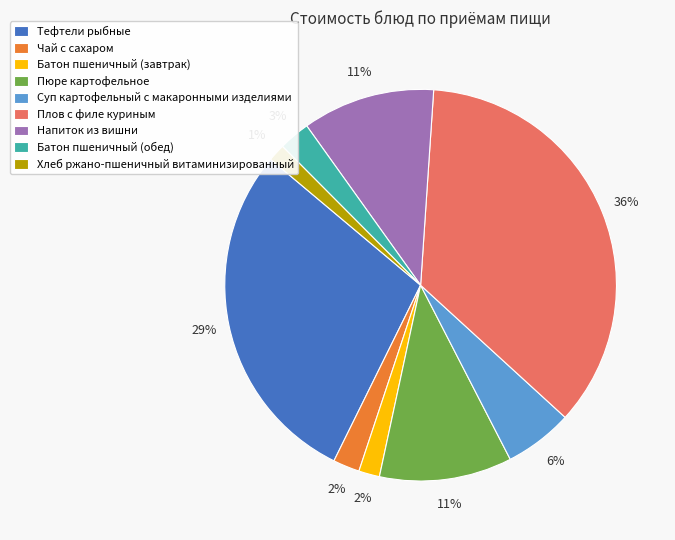

Between Плов с филе куриным and Батон пшеничный (обед), which is larger?

Плов с филе куриным